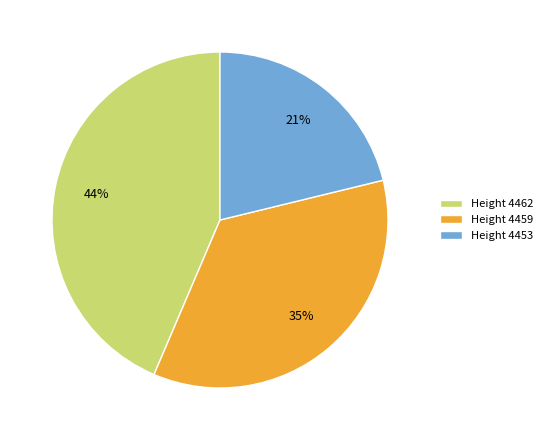

Rank the categories by value from lowest to highest.

Height 4453, Height 4459, Height 4462